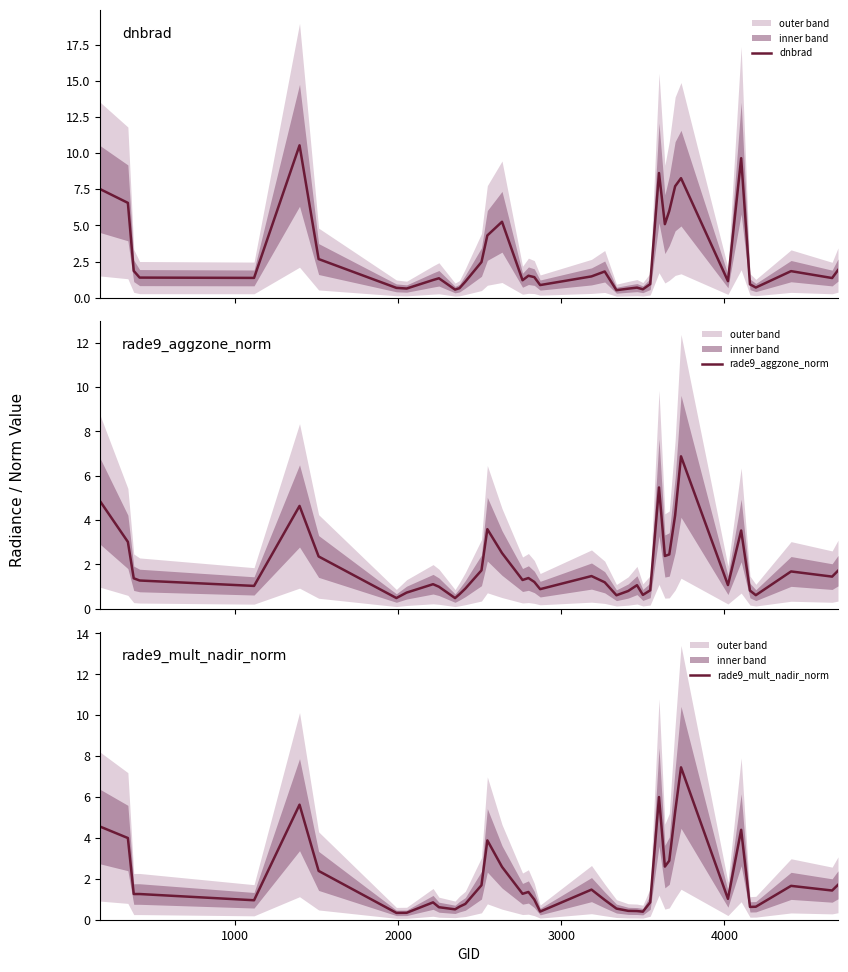

What is the average value of the rade9_mult_nadir_norm series?

1.9